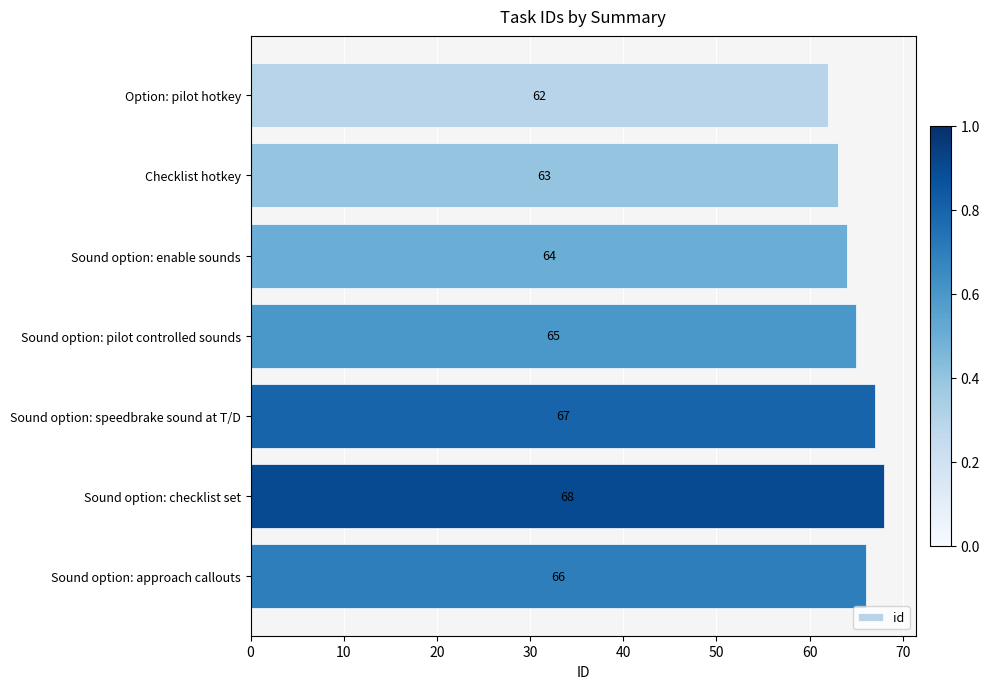

What is the minimum value shown in the chart?

62